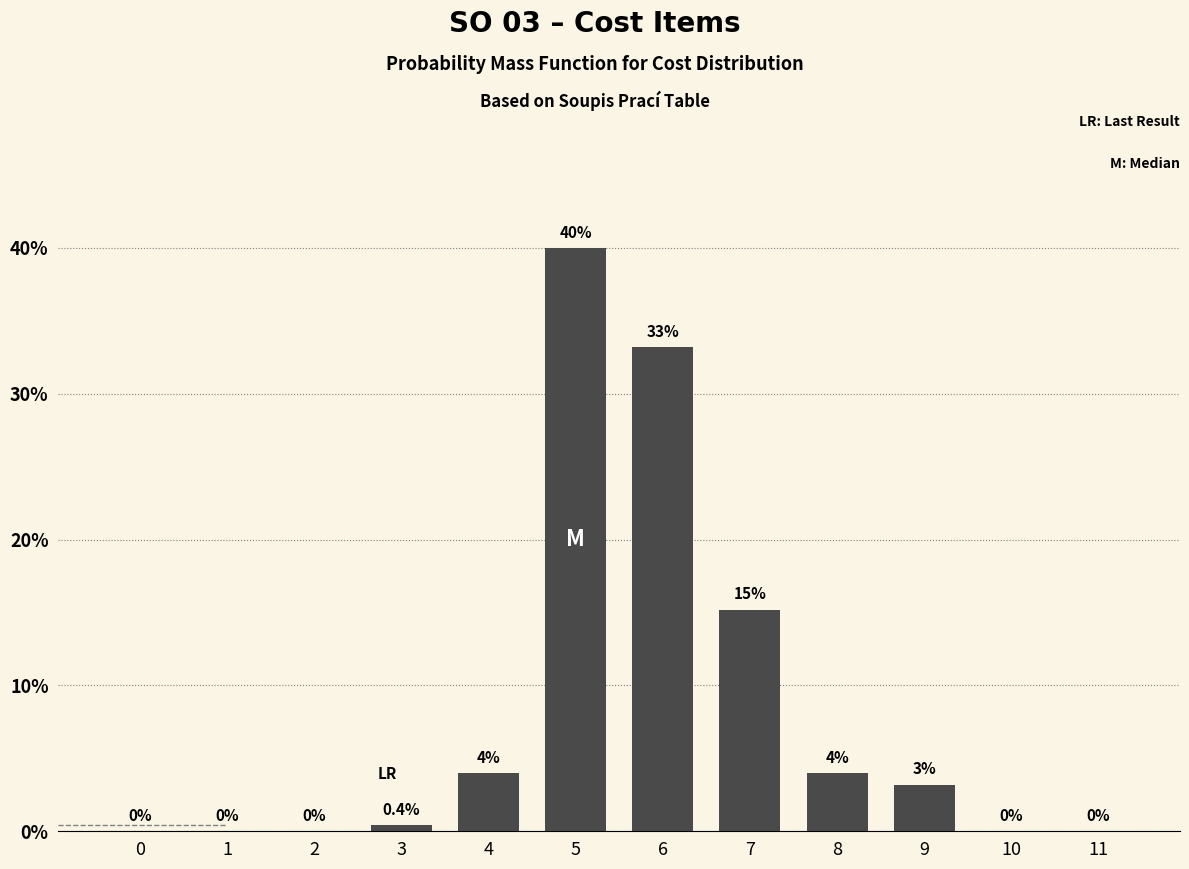

Reading left to right, what are all the values shown in this chart?

0=0.0	1=0.0	2=0.0	3=0.4	4=4.0	5=40.0	6=33.2	7=15.2	8=4.0	9=3.2	10=0.0	11=0.0